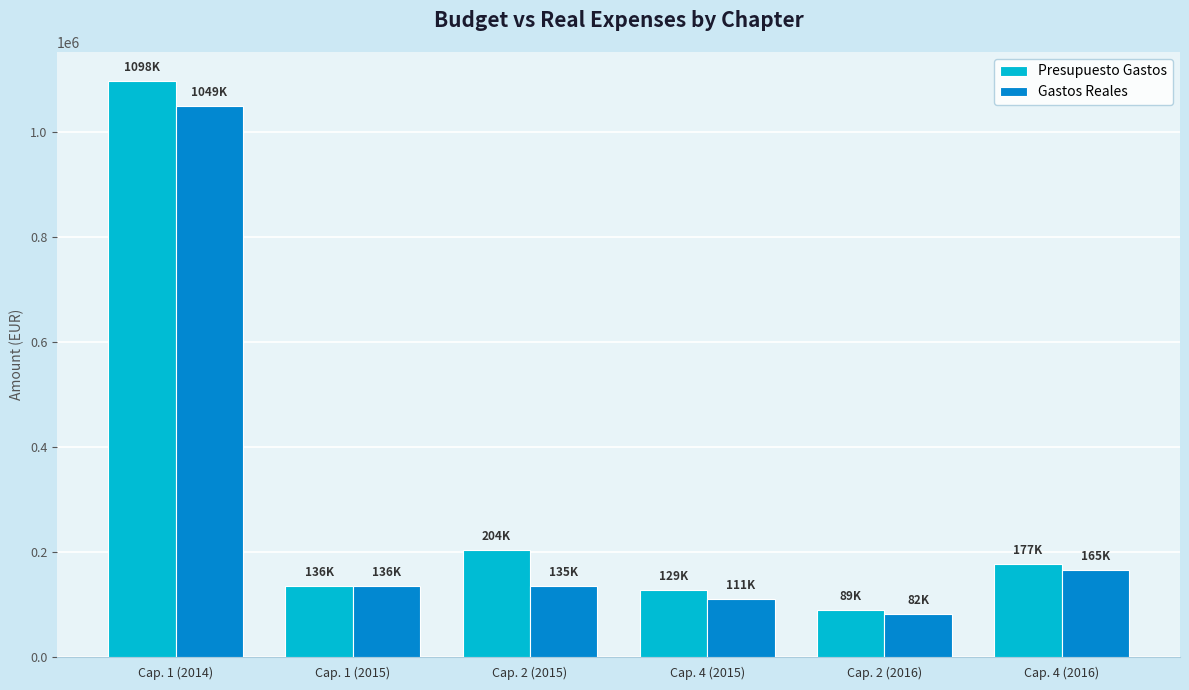

At which label does Gastos Reales first exceed 135607?

Cap. 1 (2014)